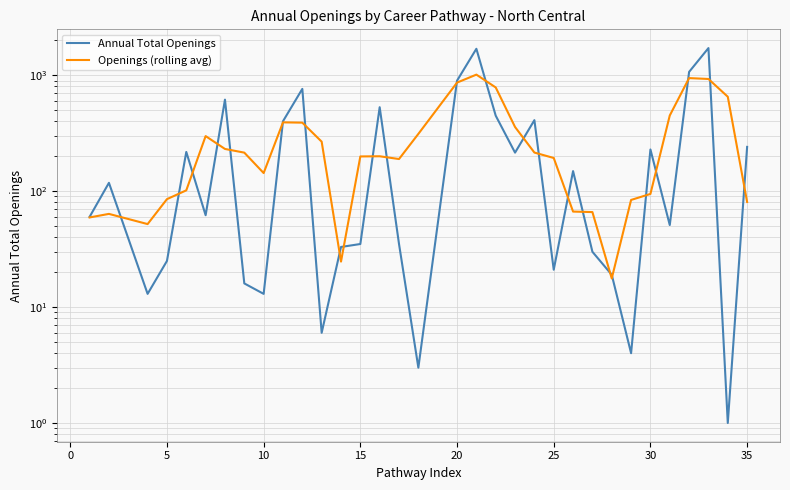

At how many categories does at least one series exceed 841?

4